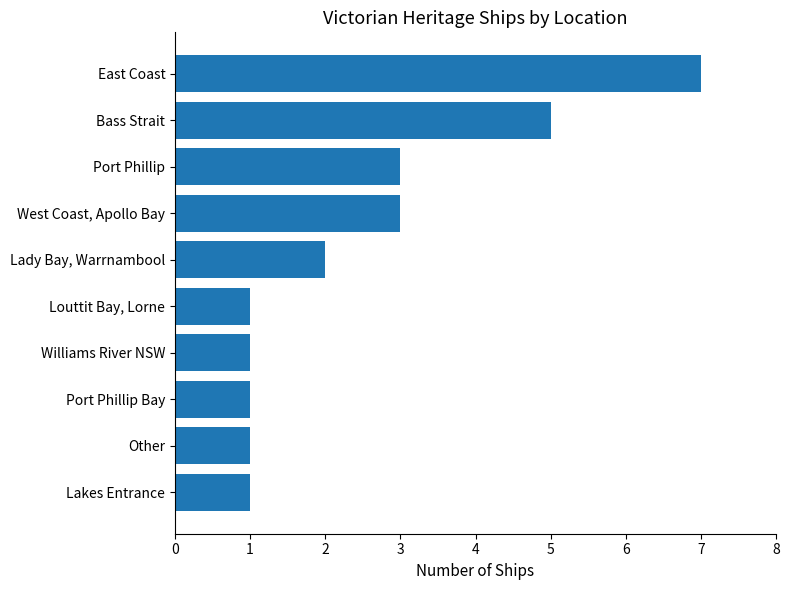

Reading bottom to top, list all the values displayed in this chart.

1	1	1	1	1	2	3	3	5	7